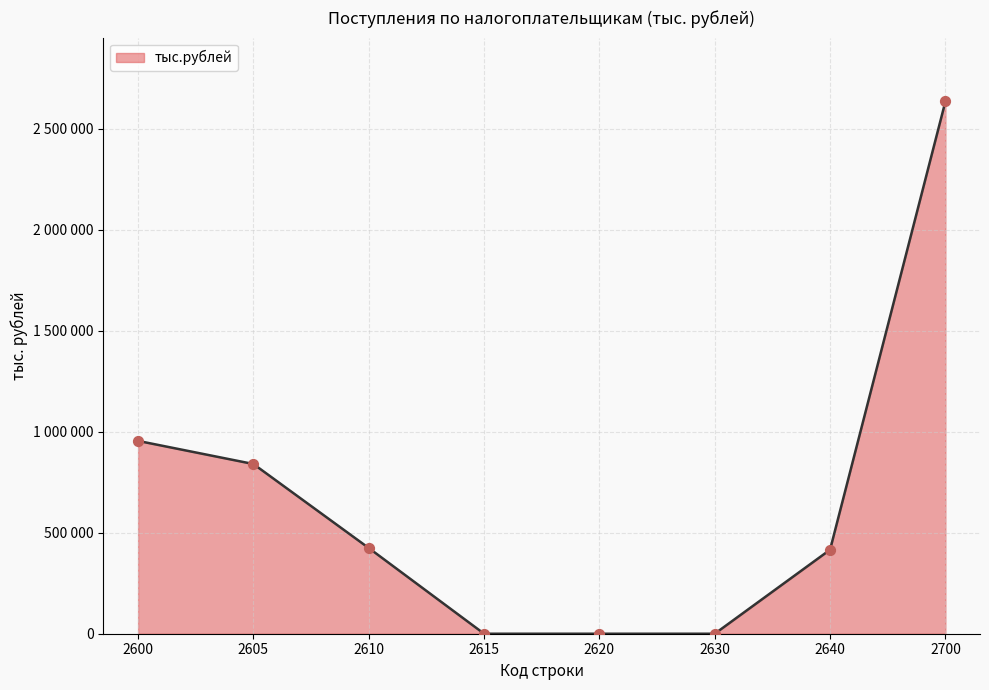

What is the change in value from 2610 to 2615?

-424204